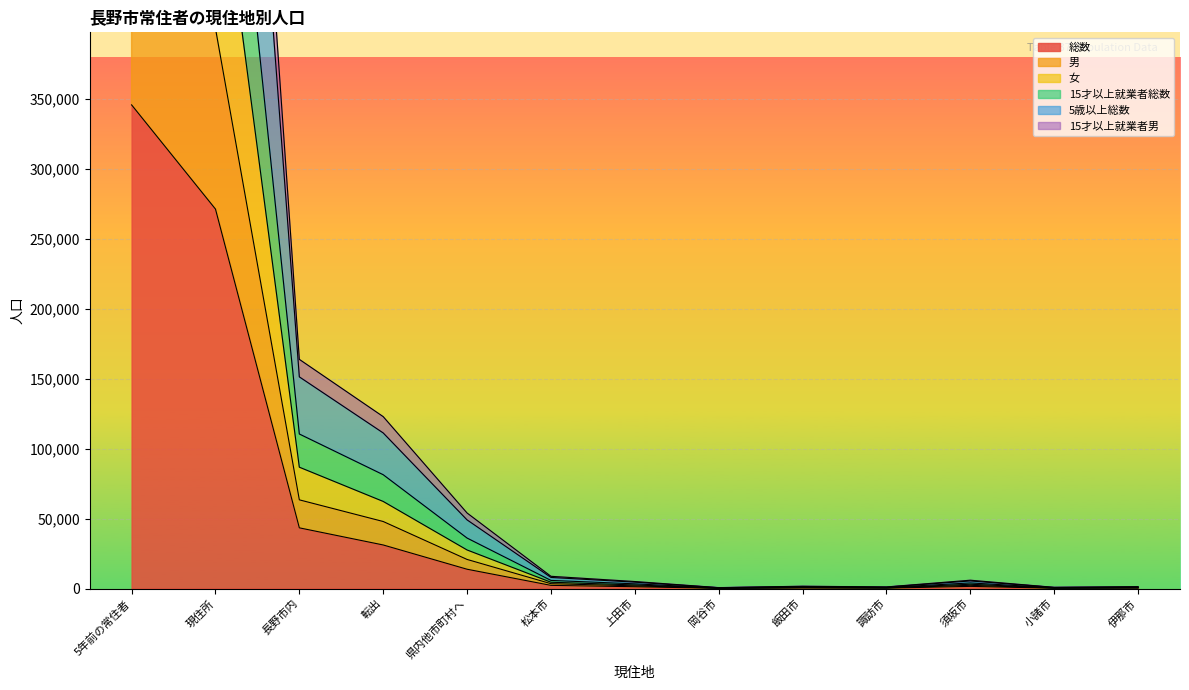

Reading left to right, transcribe all the data shown in this chart.

総数: 5年前の常住者=345674	現住所=271201	長野市内=43358	転出=31115	県内他市町村へ=13776	松本市=2242	上田市=1272	岡谷市=146	飯田市=392	諏訪市=267	須坂市=1525	小諸市=210	伊那市=313
男: 5年前の常住者=1309273	現住所=1022650	長野市内=163779	転出=122844	県内他市町村へ=53966	松本市=8715	上田市=4983	岡谷市=621	飯田市=1626	諏訪市=1117	須坂市=5925	小諸市=822	伊那市=1309
女: 5年前の常住者=691348	現住所=542402	長野市内=86716	転出=62230	県内他市町村へ=27552	松本市=4484	上田市=2544	岡谷市=292	飯田市=784	諏訪市=534	須坂市=3050	小諸市=420	伊那市=626
15才以上就業者総数: 5年前の常住者=875943	現住所=684183	長野市内=110430	転出=81330	県内他市町村へ=36054	松本市=5781	上田市=3333	岡谷市=407	飯田市=1060	諏訪市=732	須坂市=3981	小諸市=545	伊那市=848
5歳以上総数: 5年前の常住者=1209282	現住所=946836	長野市内=151262	転出=111184	県内他市町村へ=49036	松本市=7913	上田市=4539	岡谷市=547	飯田市=1429	諏訪市=988	須坂市=5404	小諸市=752	伊那市=1149
15才以上就業者男: 5年前の常住者=511610	現住所=400351	長野市内=63374	転出=47885	県内他市町村へ=20777	松本市=3444	上田市=1896	岡谷市=230	飯田市=623	諏訪市=429	須坂市=2279	小諸市=307	伊那市=510